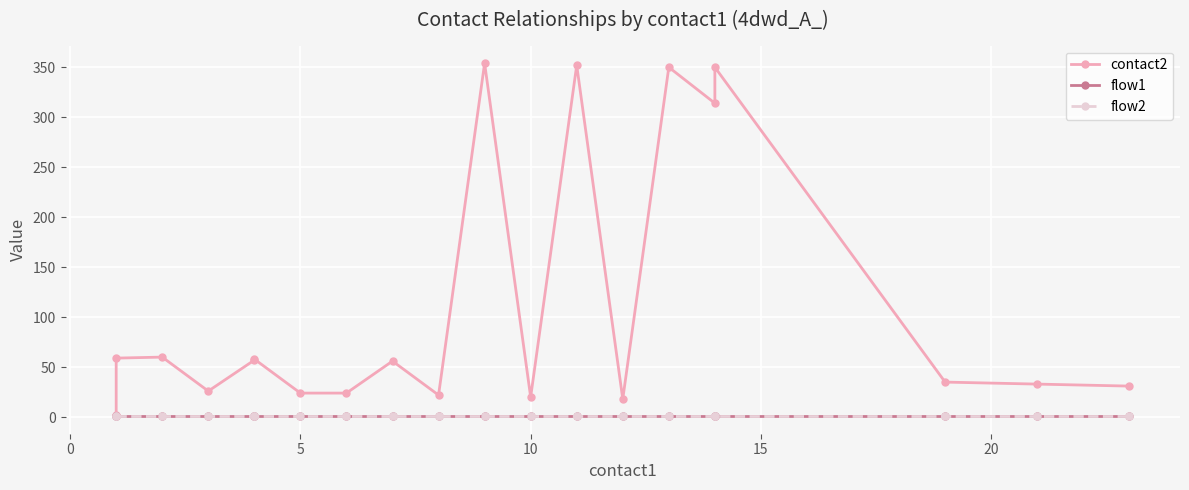

What is the sum of all contact2 values?

2245